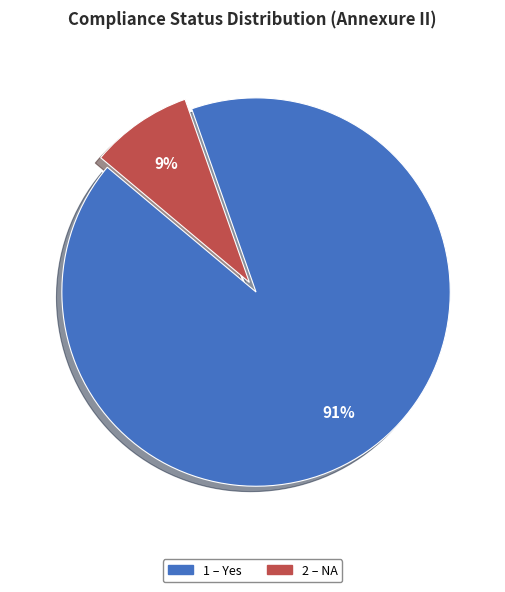

Is there any slice that represents more than half of the pie?

Yes